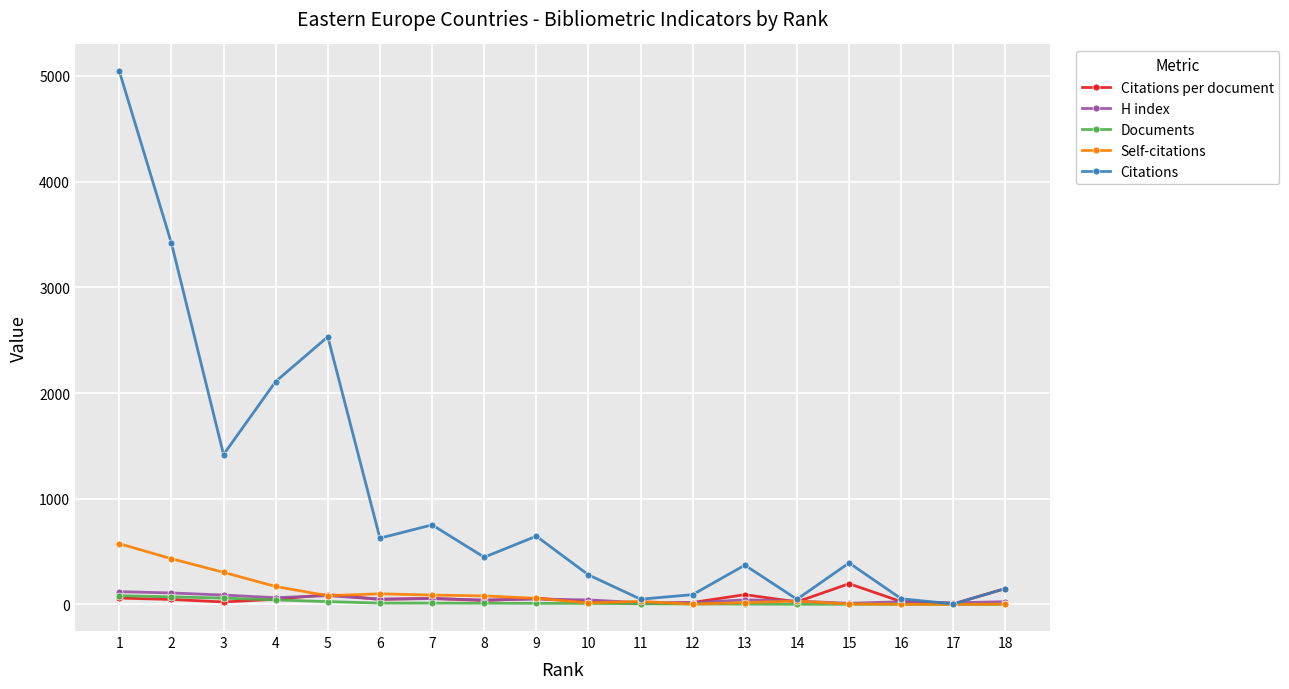

What is the maximum value for Self-citations?

575.0